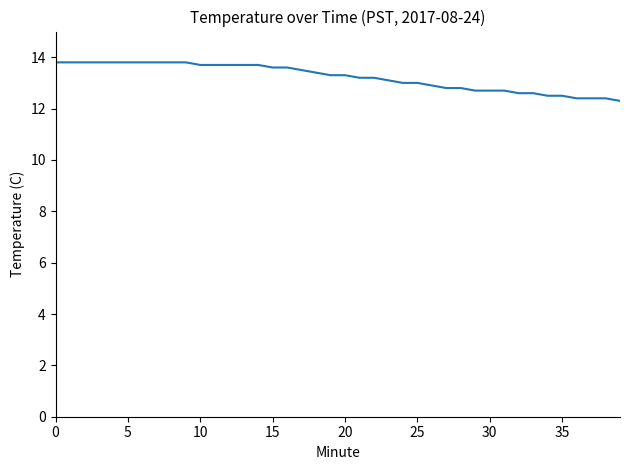

What is the difference between the maximum and minimum values?

1.5